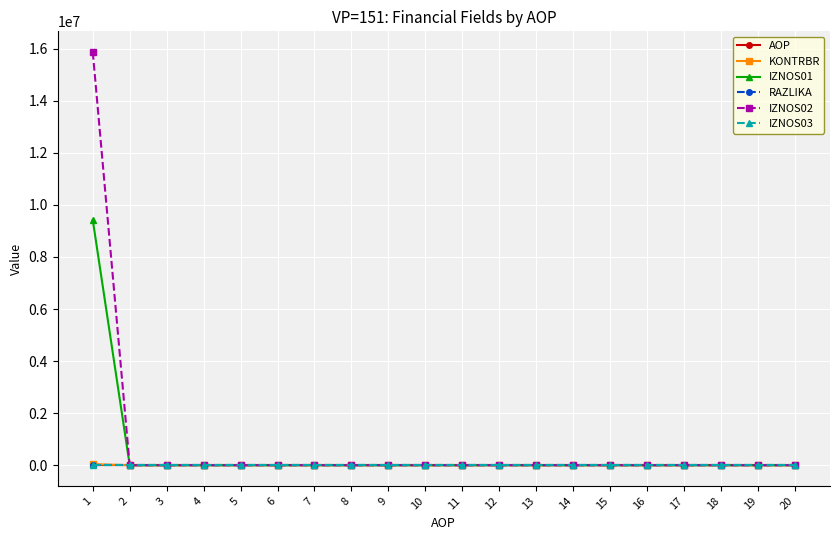

Count the number of categories in the chart.

20